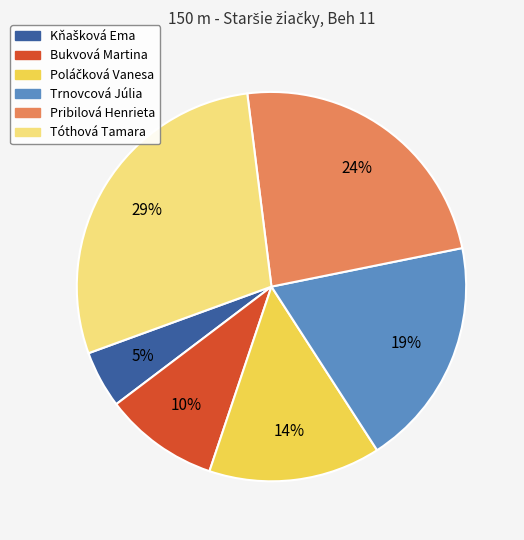

How many slices are in this pie chart?

6